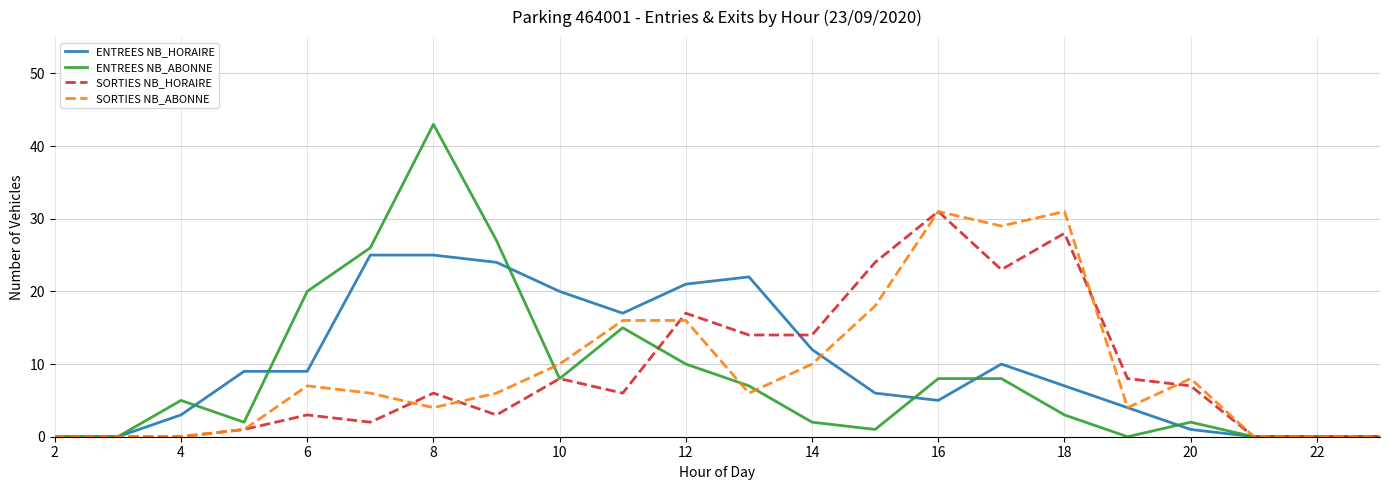

Which series has the largest range (max minus min)?

ENTREES NB_ABONNE